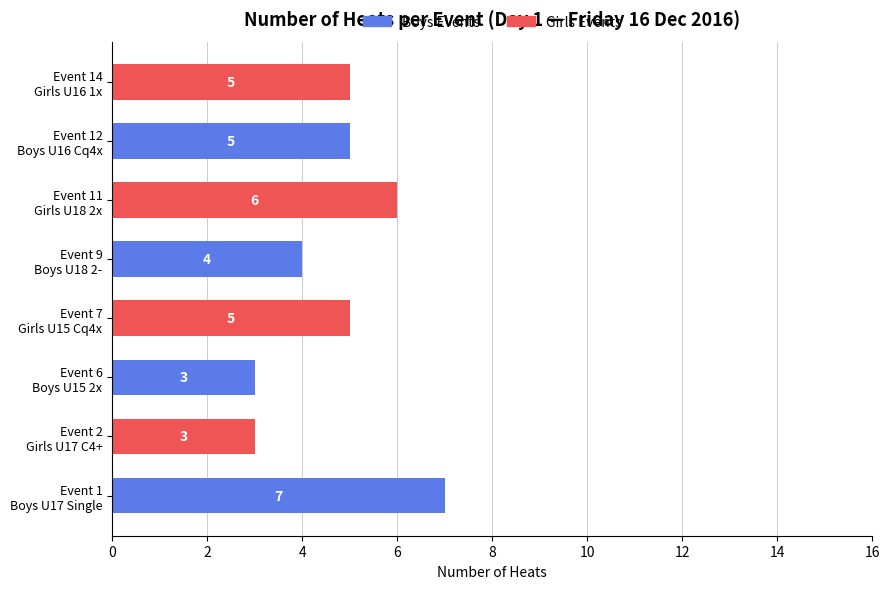

What is the highest value of the Boys Events series?

7